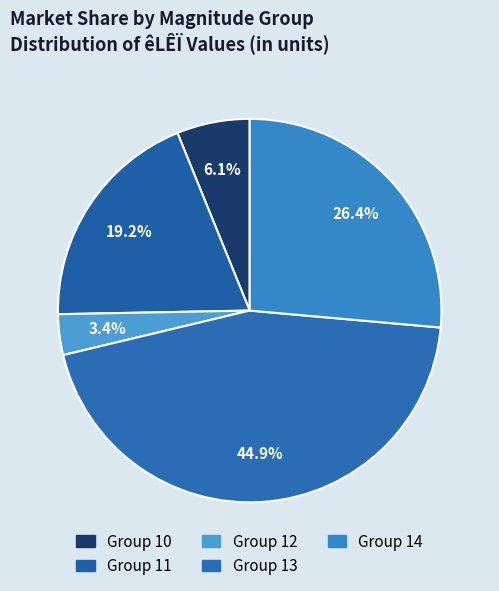

How many slices are in this pie chart?

5